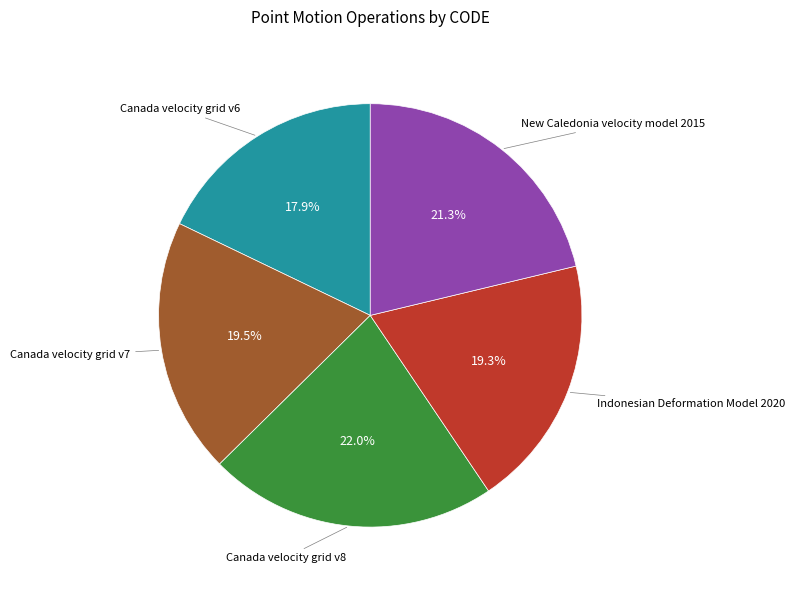

Is there any slice that represents more than half of the pie?

No